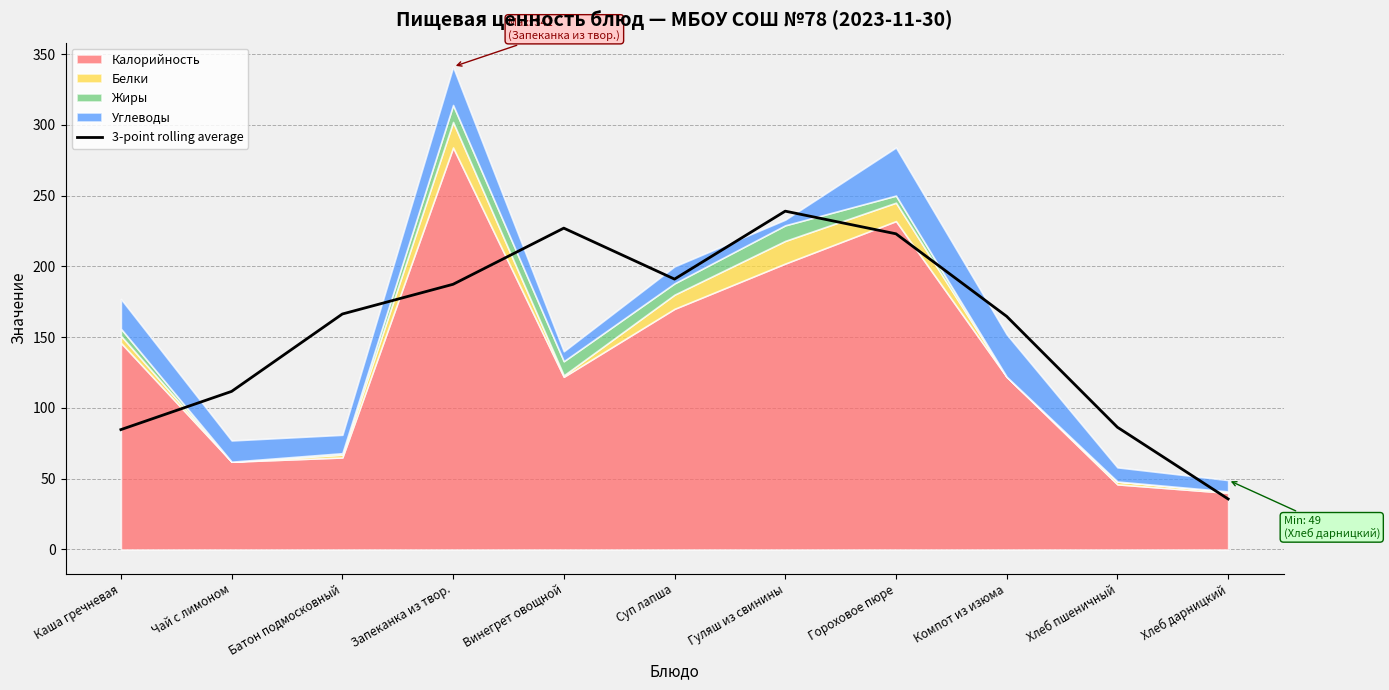

At which label does the data first exceed 166?

Батон подмосковный